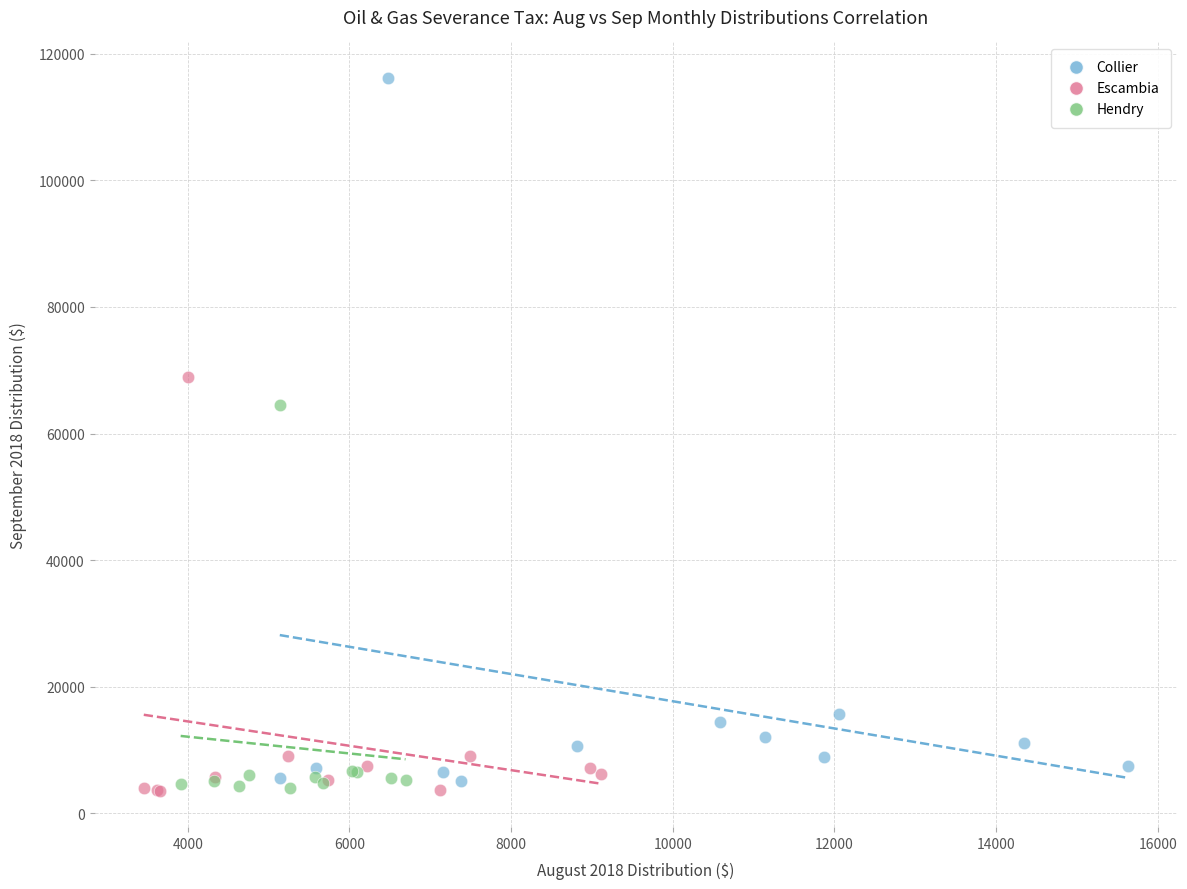

Which series contains the highest Y value?

Collier